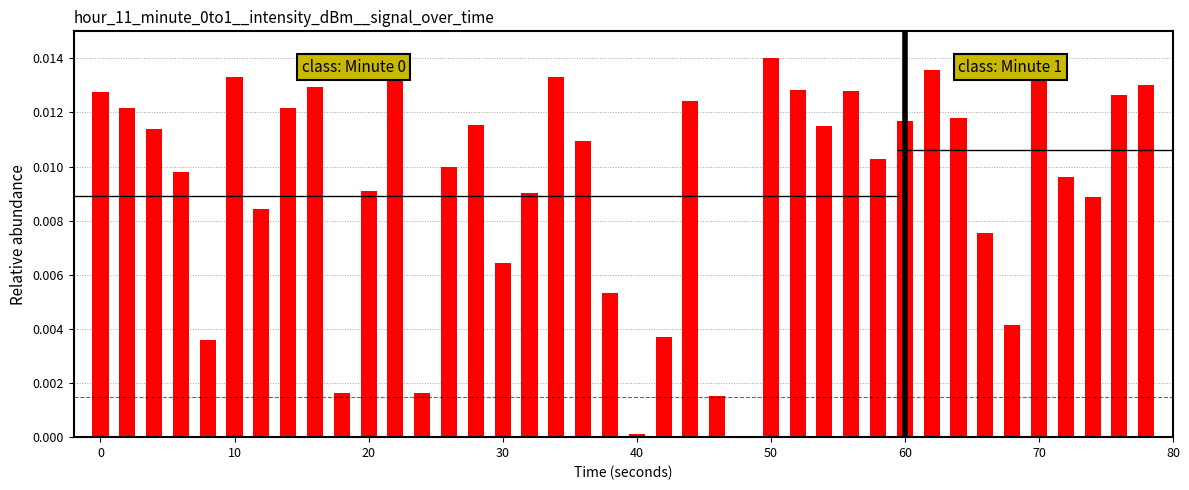

What is the sum of all values?

0.4